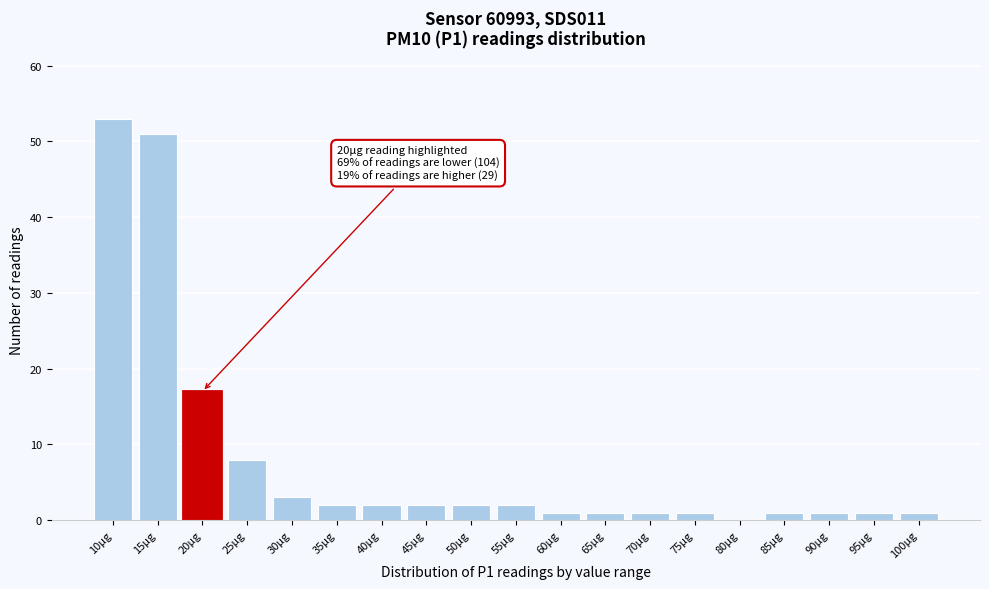

Reading right to left, what are all the values shown in this chart?

100µg=1	95µg=1	90µg=1	85µg=1	80µg=0	75µg=1	70µg=1	65µg=1	60µg=1	55µg=2	50µg=2	45µg=2	40µg=2	35µg=2	30µg=3	25µg=8	20µg=17	15µg=51	10µg=53